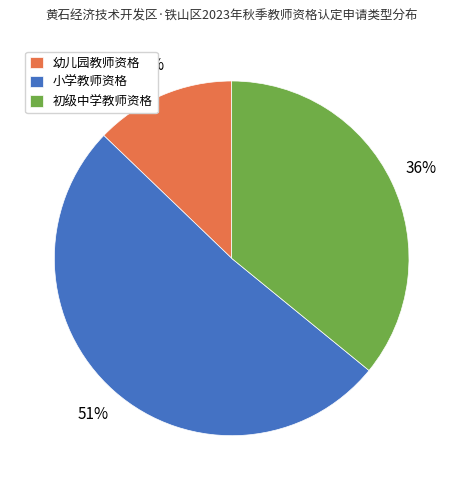

Which category accounts for the majority?

小学教师资格